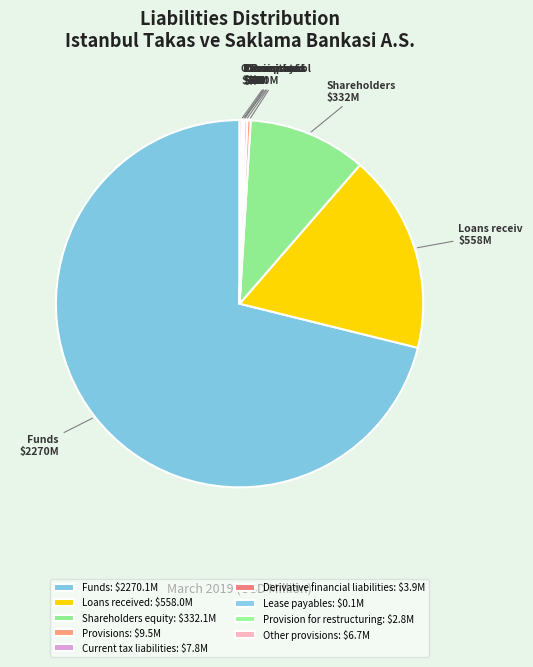

What is the total percentage of Derivative financial liabilities and Funds?

71.3%